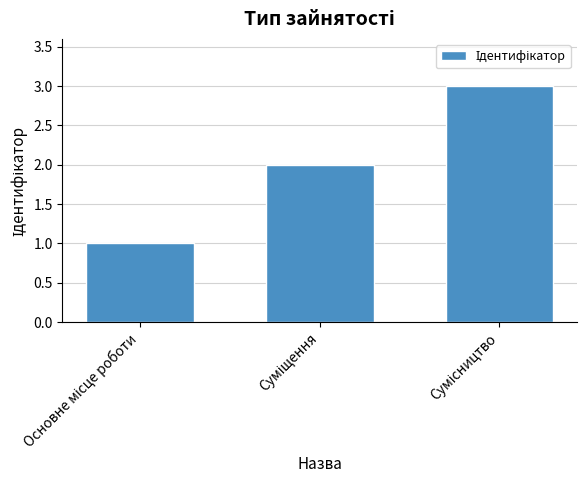

How many values are below 2?

1